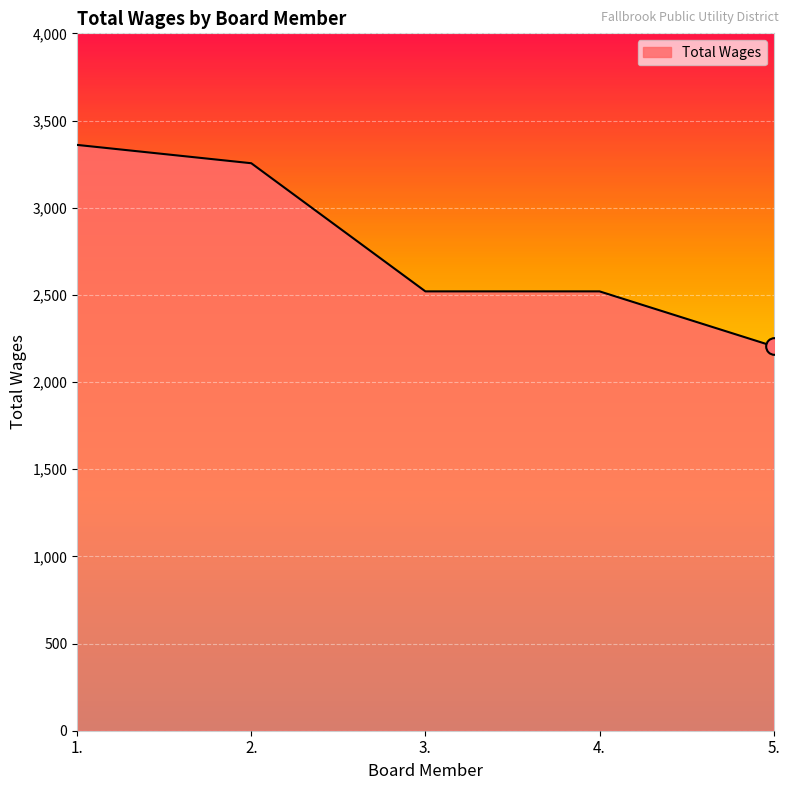

What value does the data have at 4., to the nearest 50?

2500